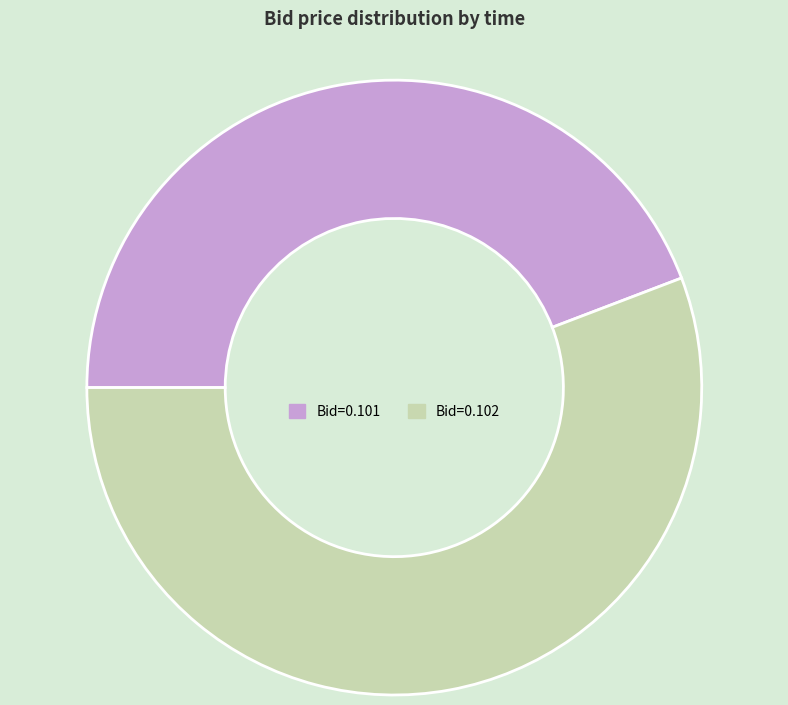

How many slices are in this pie chart?

2